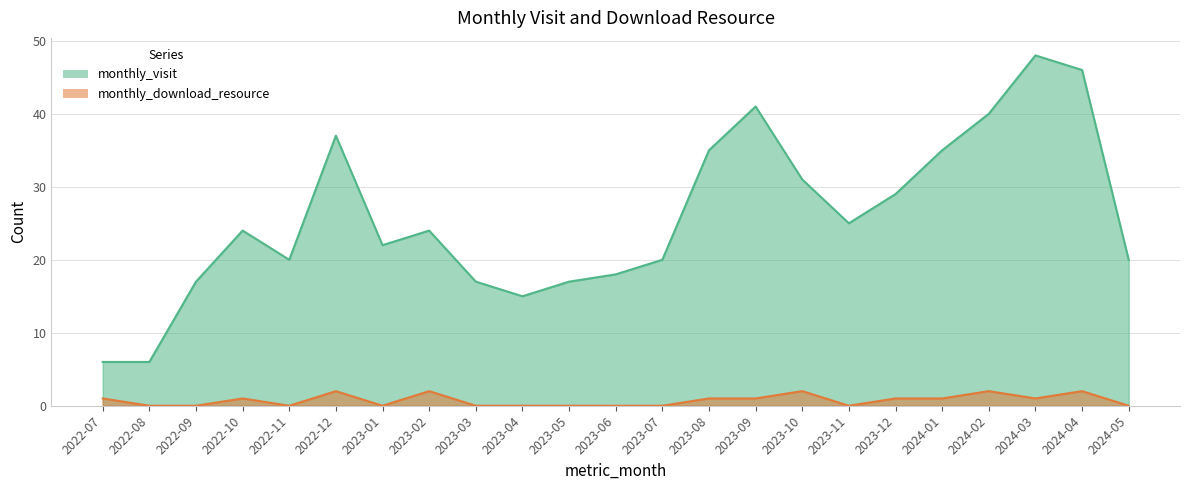

The monthly_download_resource series shows 3 at 2022-12. True or false?

False